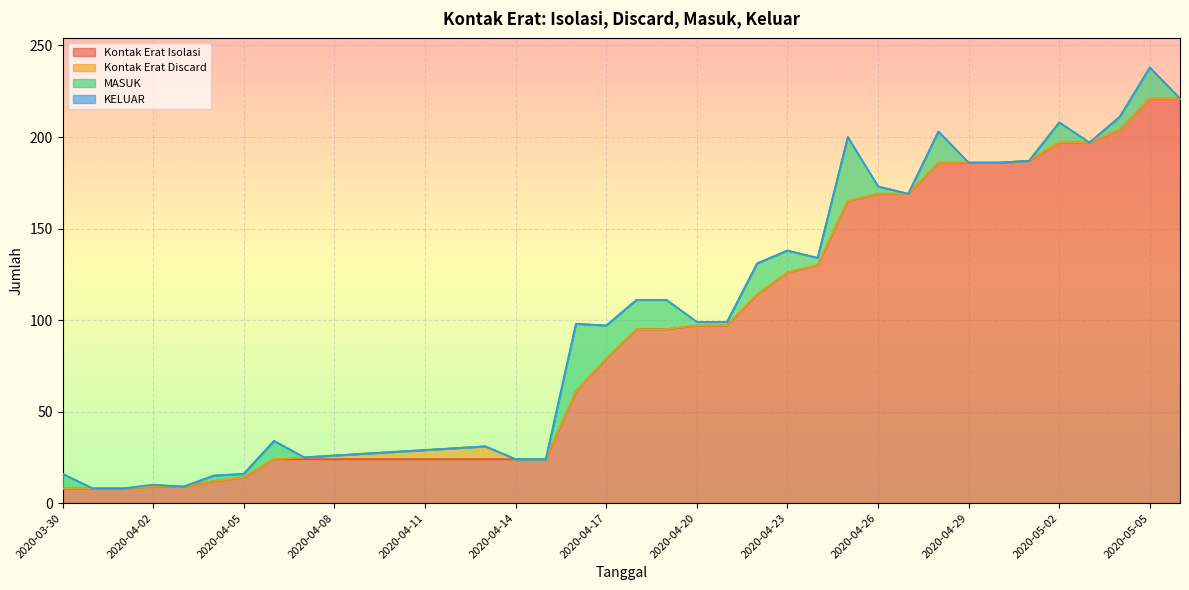

How many lines are shown in the chart?

4